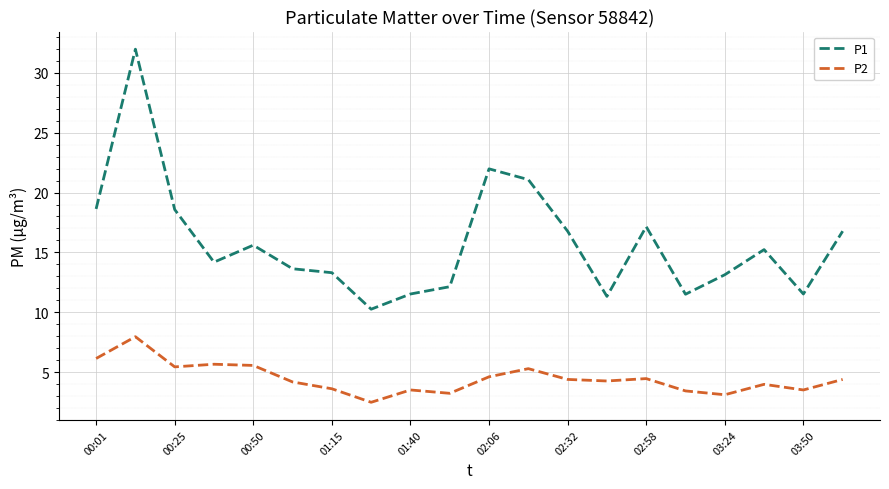

What is the highest value of the P2 series?

8.0